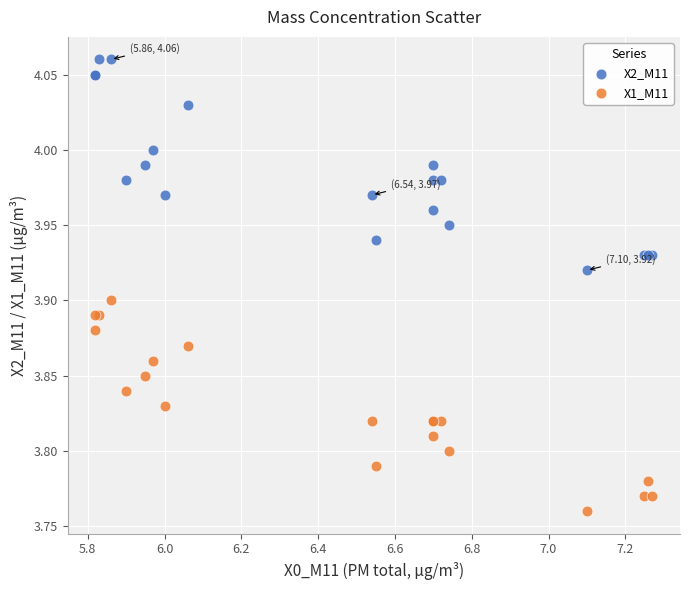

Which series contains the lowest Y value?

X1_M11